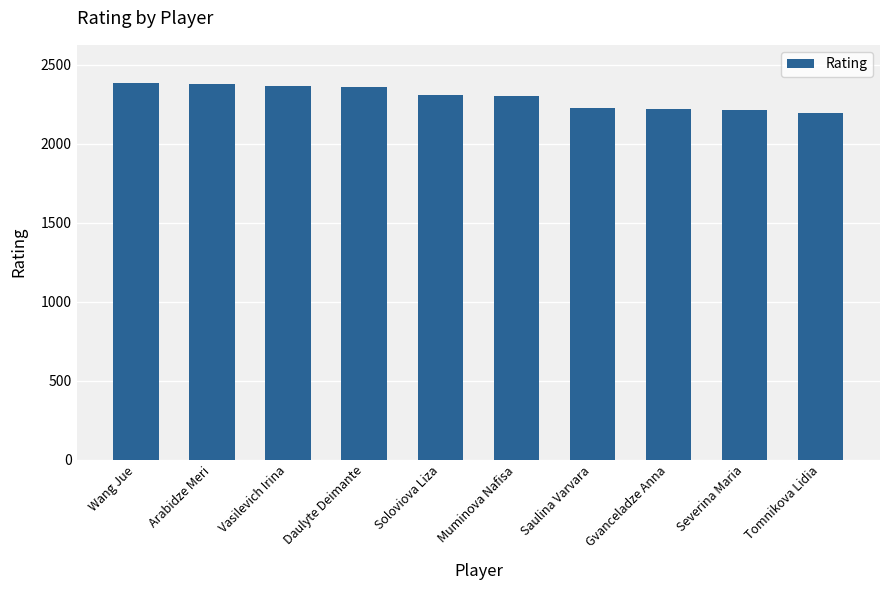

How many categories are shown in the chart?

10